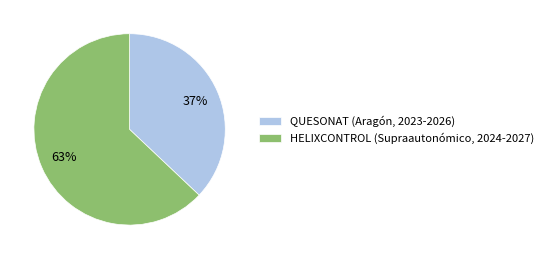

To the nearest percent, what is the difference between the HELIXCONTROL (Supraautonómico, 2024-2027) and QUESONAT (Aragón, 2023-2026) slice percentages?

26%